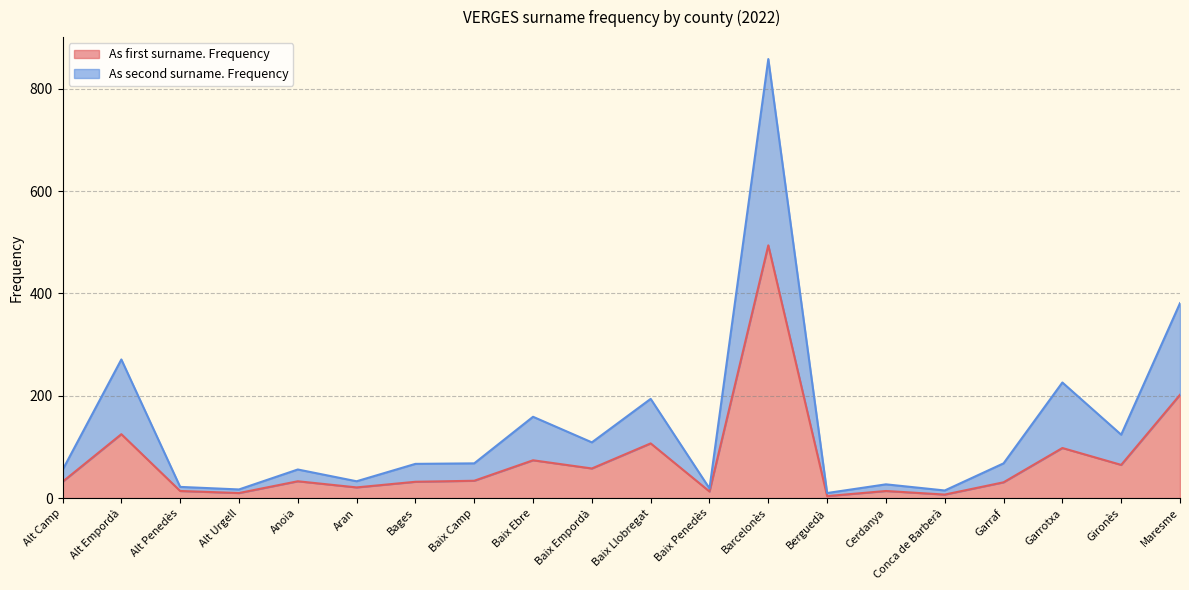

At which category does the chart reach its minimum across all series?

Berguedà